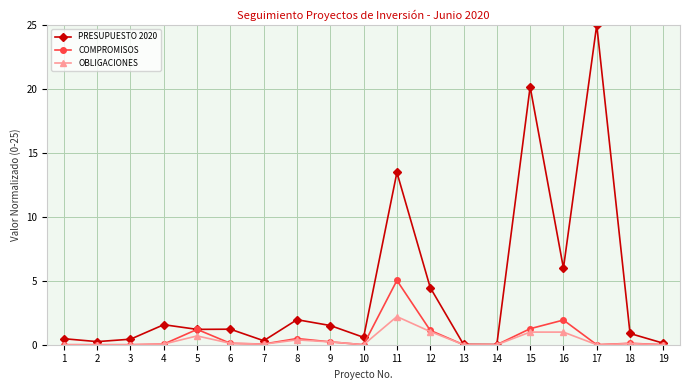

At which category does PRESUPUESTO 2020 reach its first local peak?

4